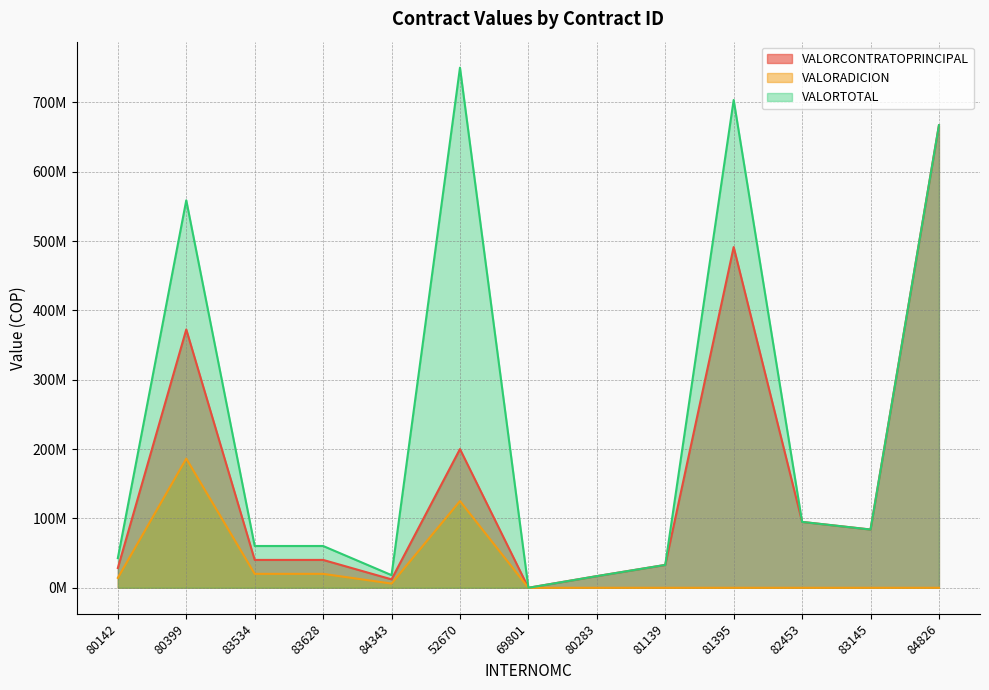

What is the label of the 5th point from the left?

84343